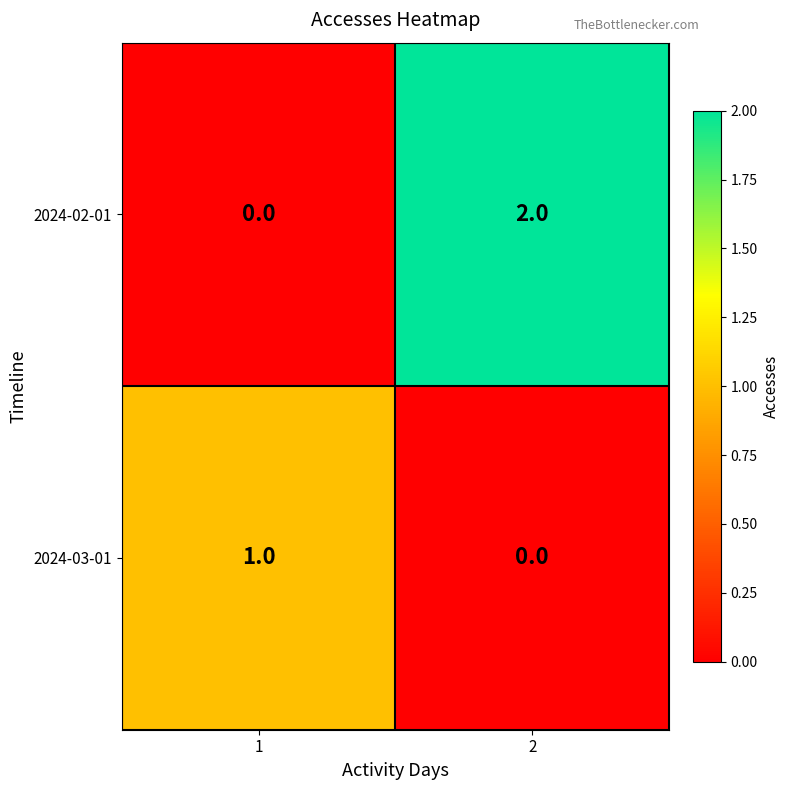

The 2024-02-01 series shows 1 at 1. True or false?

False